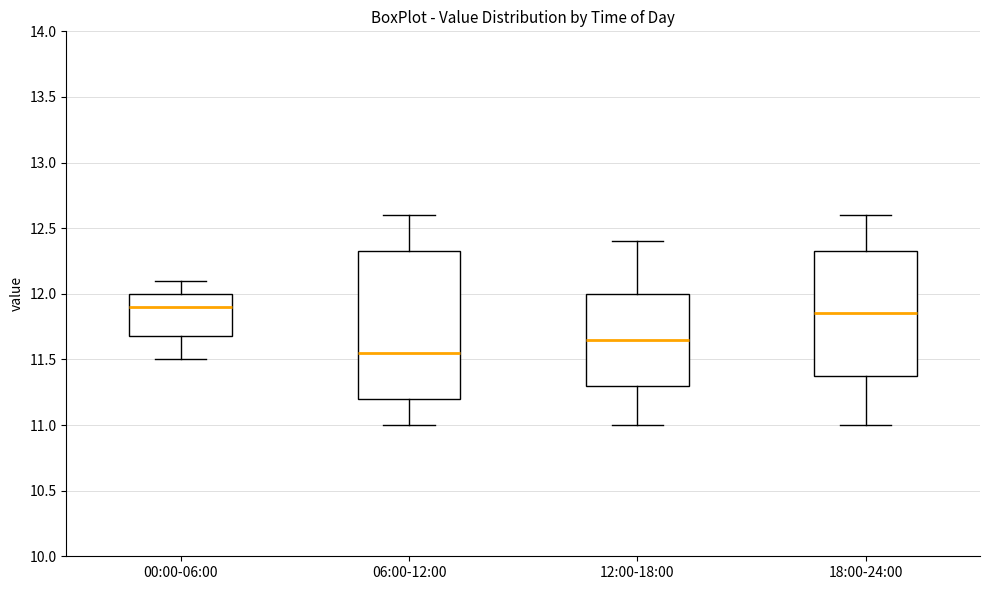

Comparing the boxes themselves (not the whiskers), which one is the tallest?

06:00-12:00